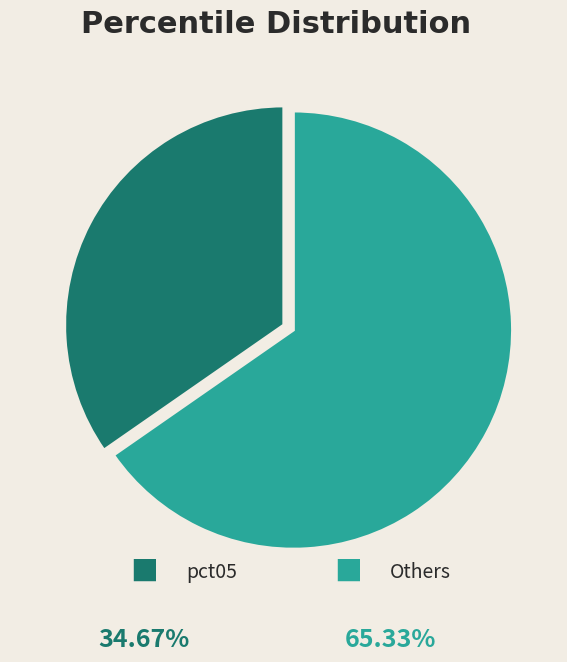

How many slices are in this pie chart?

2